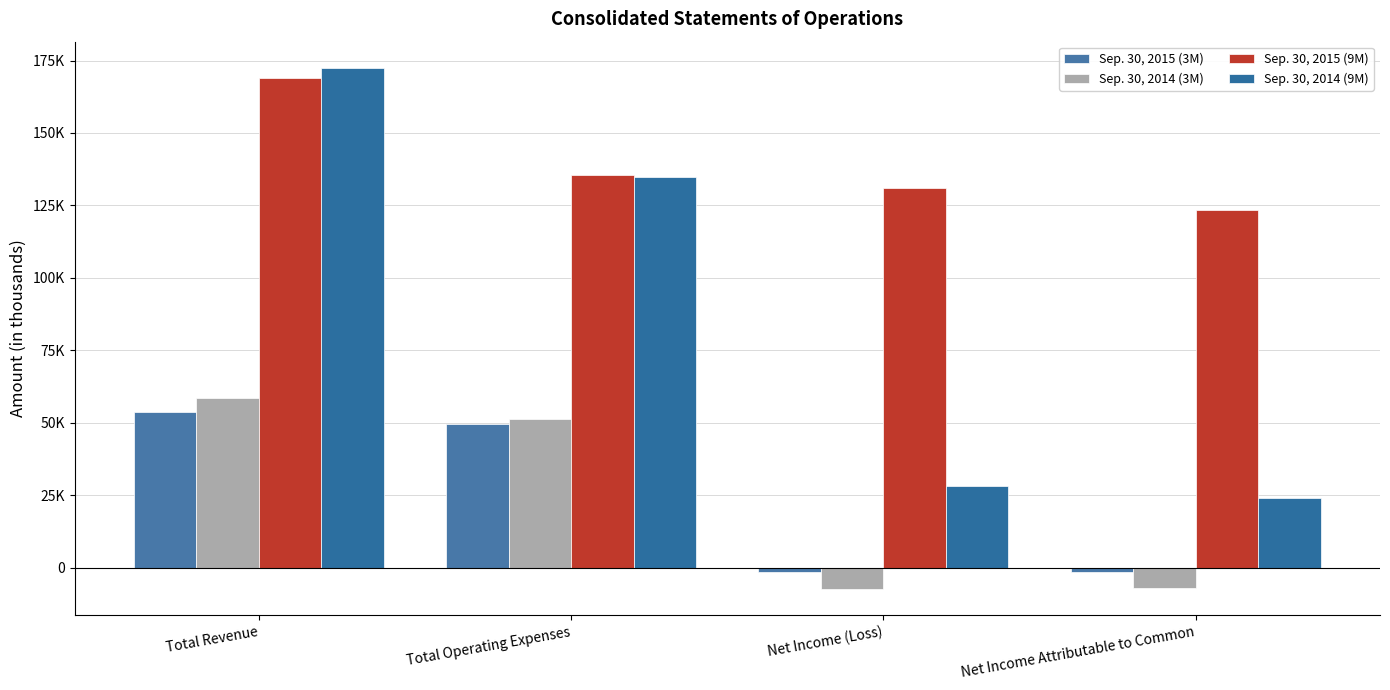

Reading left to right, transcribe all the data shown in this chart.

Sep. 30, 2015 (3M): Total Revenue=53661	Total Operating Expenses=49406	Net Income (Loss)=-1425	Net Income Attributable to Common=-1425
Sep. 30, 2014 (3M): Total Revenue=58591	Total Operating Expenses=51258	Net Income (Loss)=-7514	Net Income Attributable to Common=-7039
Sep. 30, 2015 (9M): Total Revenue=168902	Total Operating Expenses=135377	Net Income (Loss)=130883	Net Income Attributable to Common=123525
Sep. 30, 2014 (9M): Total Revenue=172504	Total Operating Expenses=134755	Net Income (Loss)=28292	Net Income Attributable to Common=23887